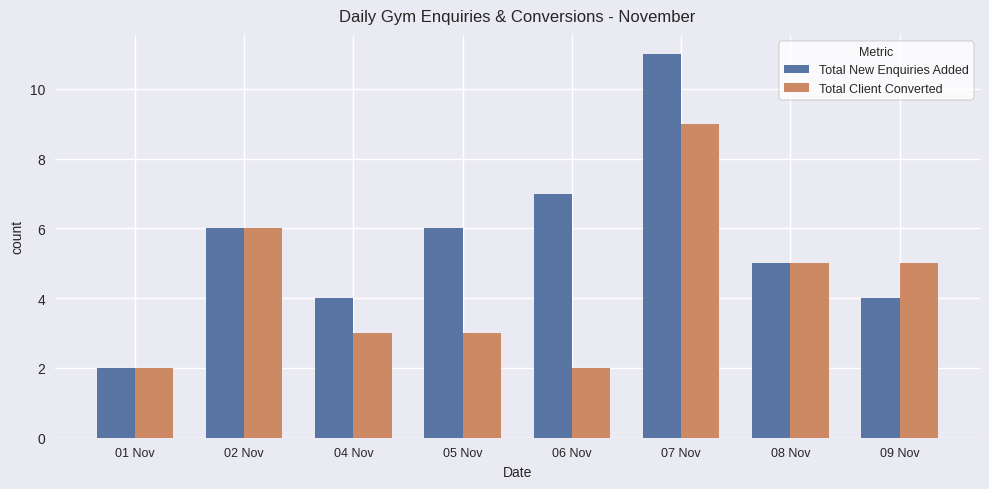

The value of Total New Enquiries Added at 01 Nov is 2. True or false?

True